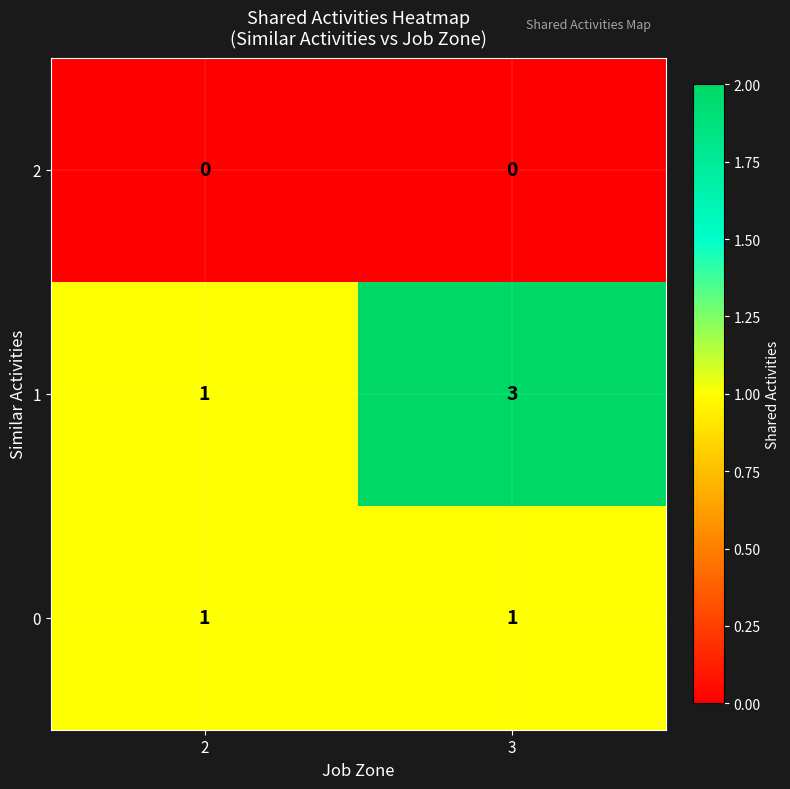

What is the spread (max minus min) of values at 2?

1